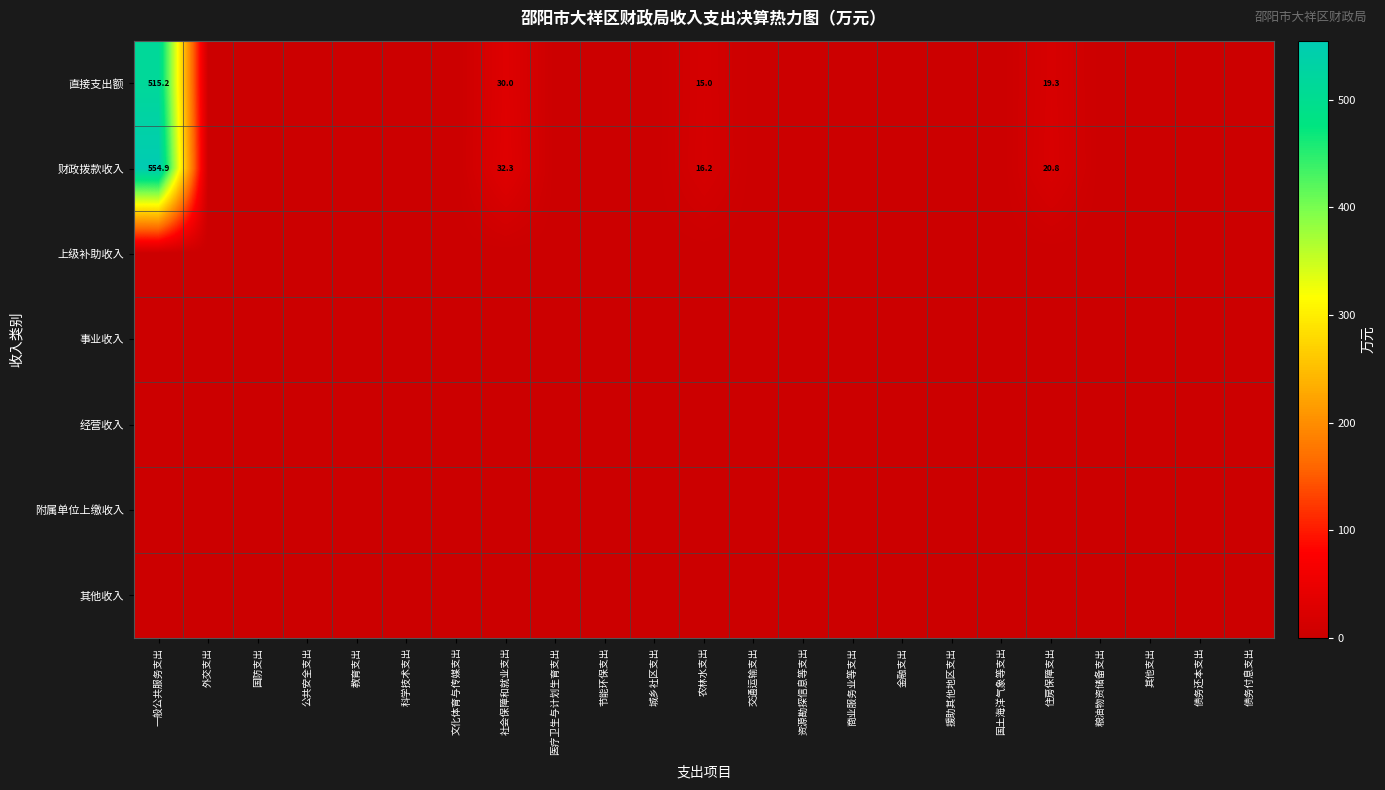

What is the difference between the second highest and minimum values in the 直接支出额 series?

30.0